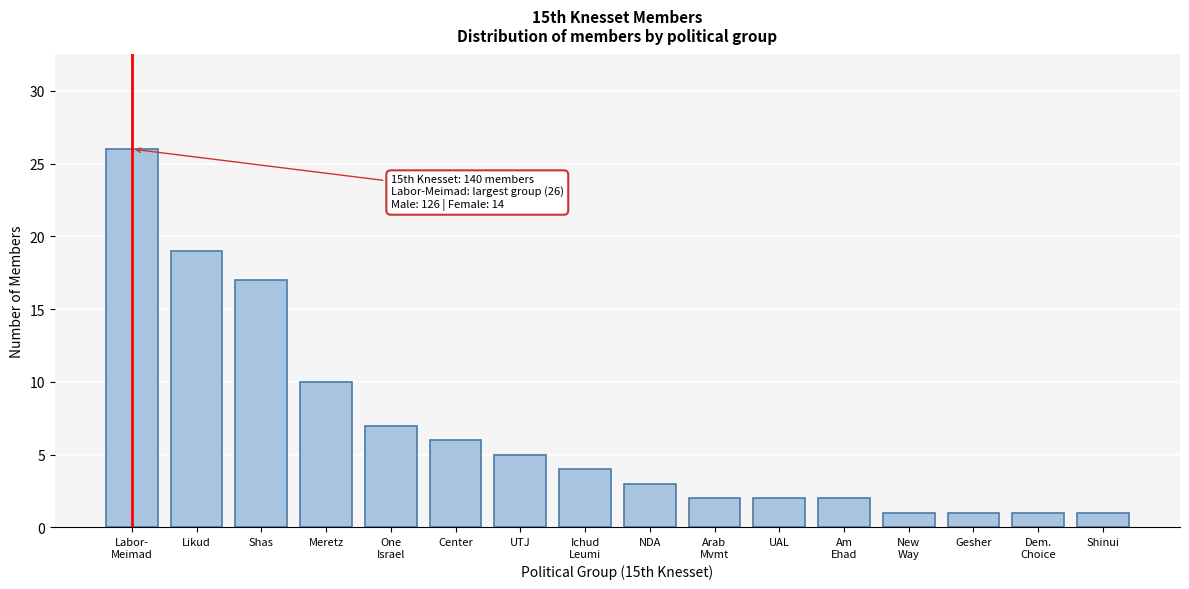

Reading left to right, what are all the values shown in this chart?

26	19	17	10	7	6	5	4	3	2	2	2	1	1	1	1